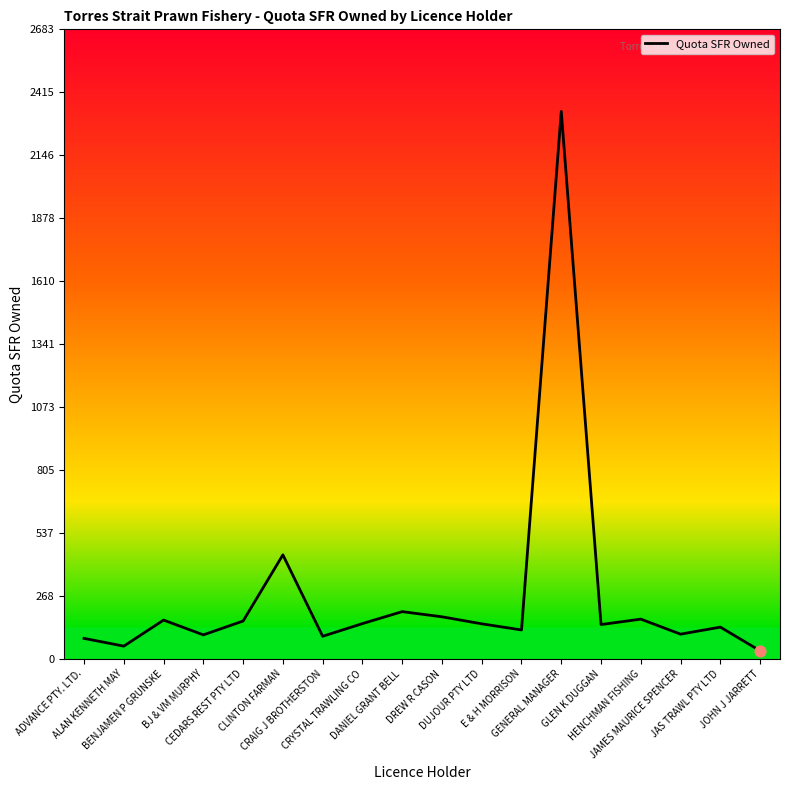

Between BJ & VM MURPHY and HENCHMAN FISHING, which is larger?

HENCHMAN FISHING